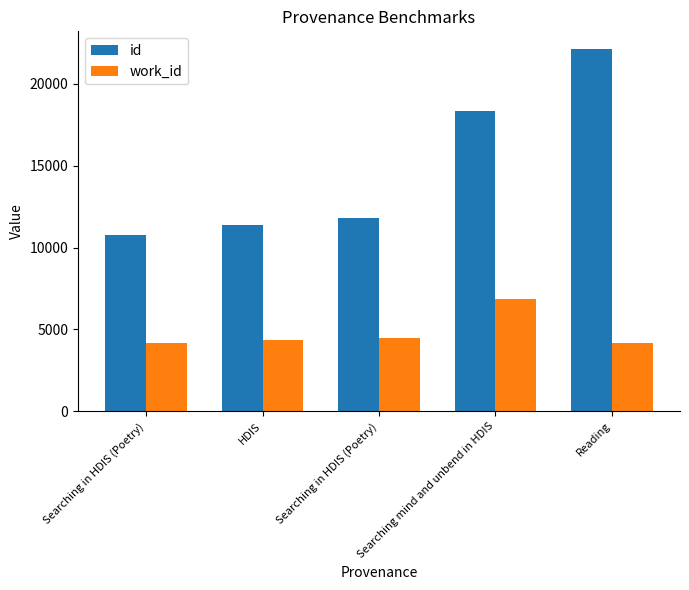

What is the label of the 4th bar from the right?

HDIS